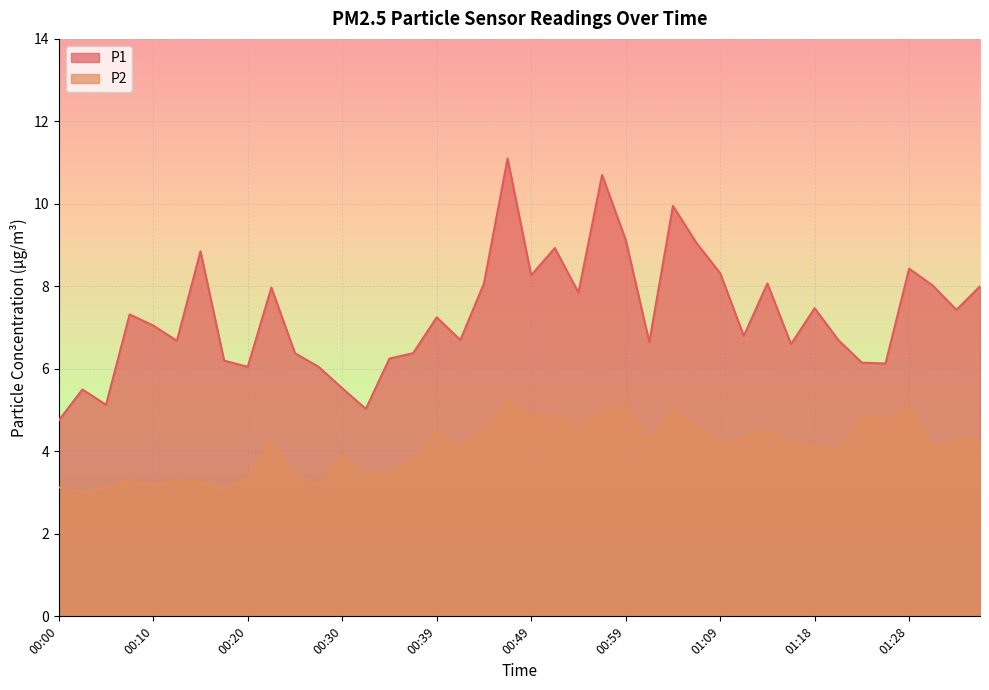

What position from the left is 00:52?

22